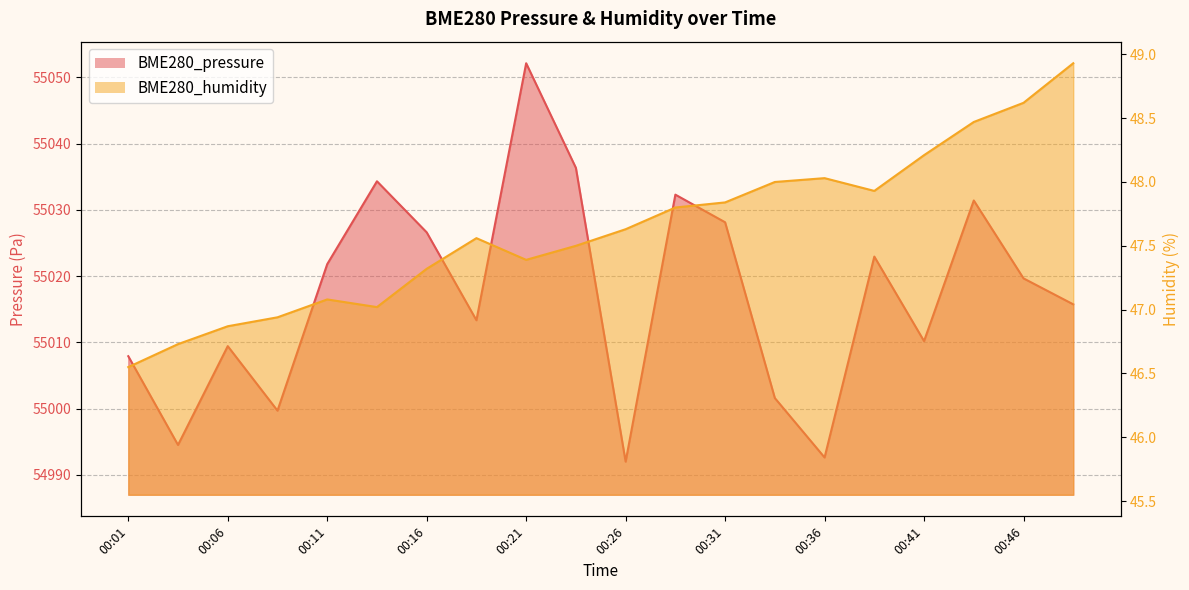

What is the difference between the second highest and second lowest values in the BME280_humidity series?

1.9